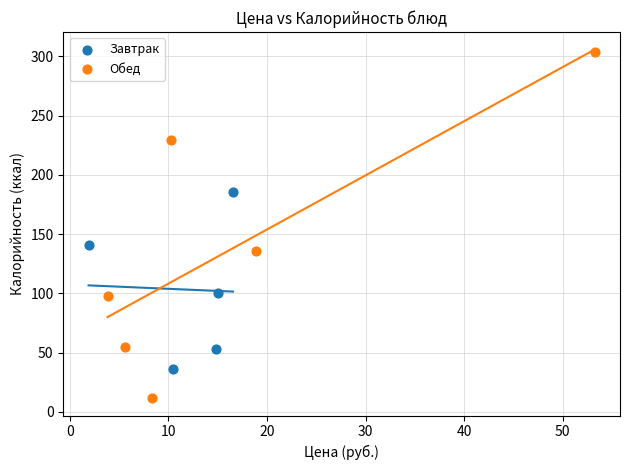

Which series reaches the maximum Y coordinate?

Обед